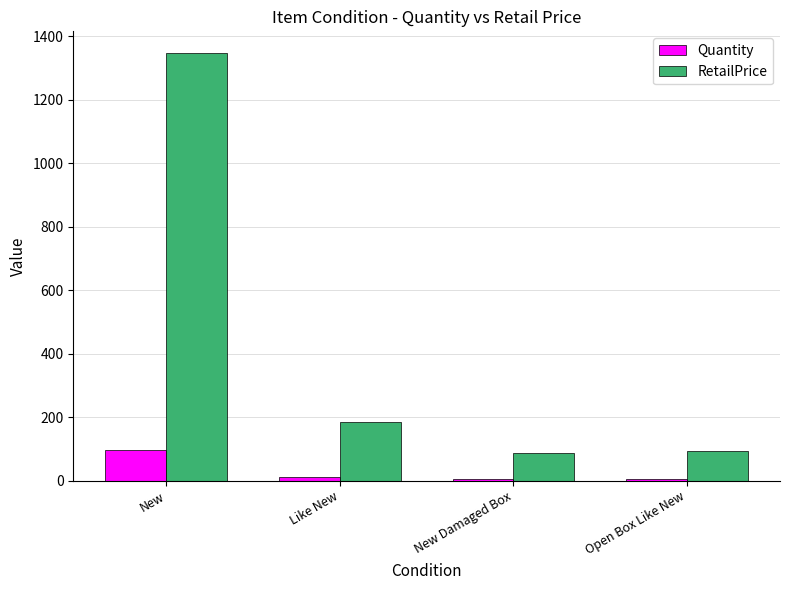

Is it true that RetailPrice equals 1348.0 at New?

True